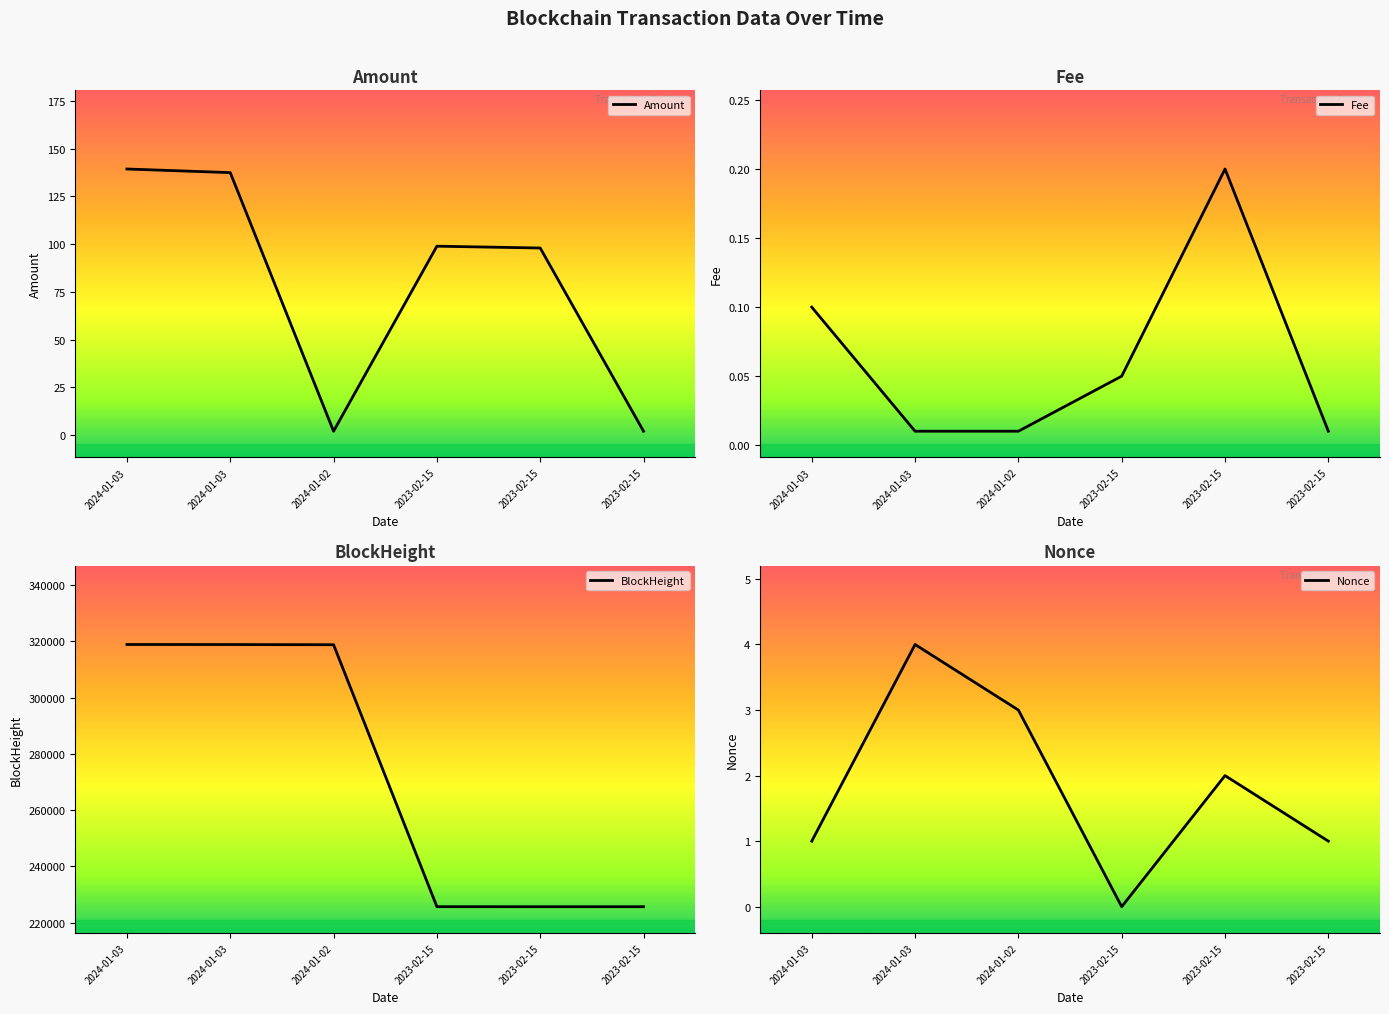

Does the chart have visible grid lines?

No